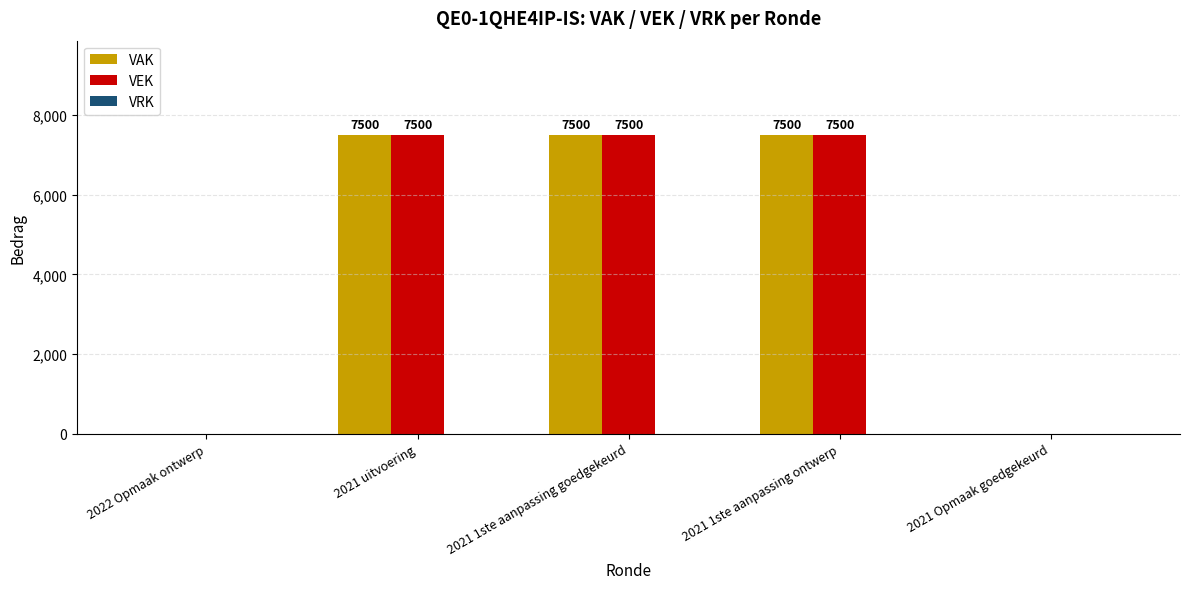

Is it true that VAK equals 4754 at 2021 1ste aanpassing ontwerp?

False